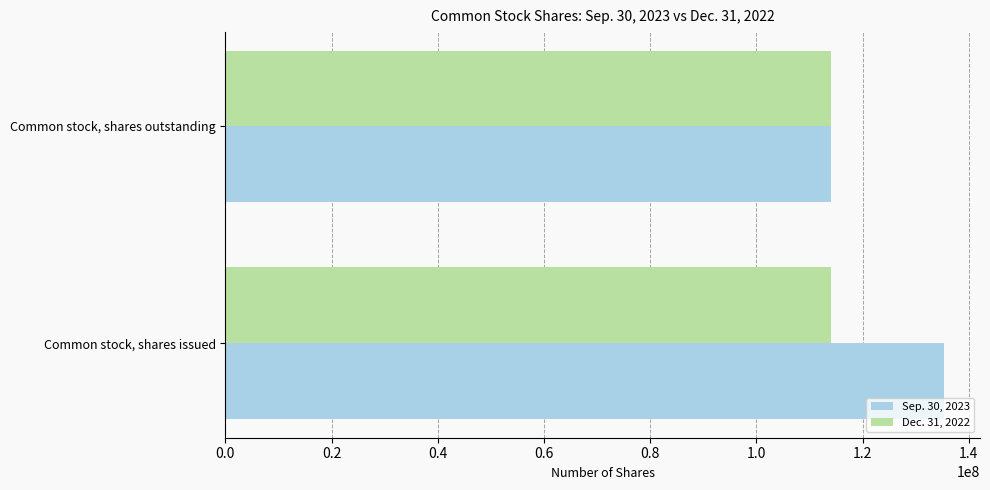

What is the highest value of the Dec. 31, 2022 series?

114046345